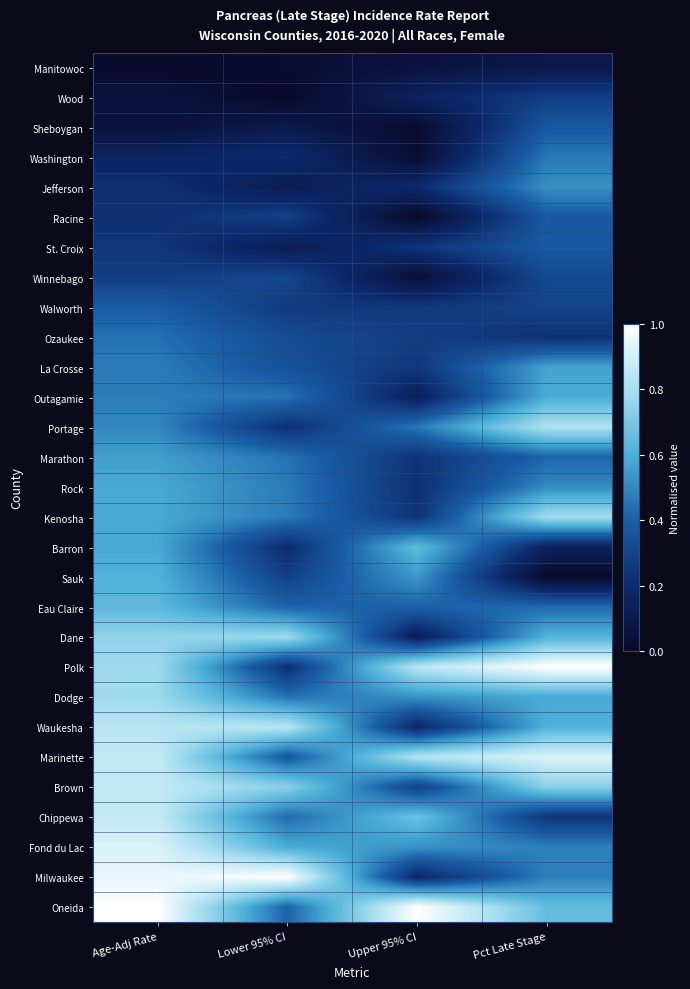

At Pct Late Stage, list the series in order from smallest to largest.

Sauk, Manitowoc, Barron, Ozaukee, Chippewa, Wood, Walworth, Winnebago, Sheboygan, Racine, St. Croix, Marathon, Eau Claire, Washington, Milwaukee, Fond du Lac, Rock, Jefferson, La Crosse, Dodge, Outagamie, Waukesha, Dane, Oneida, Brown, Kenosha, Portage, Marinette, Polk